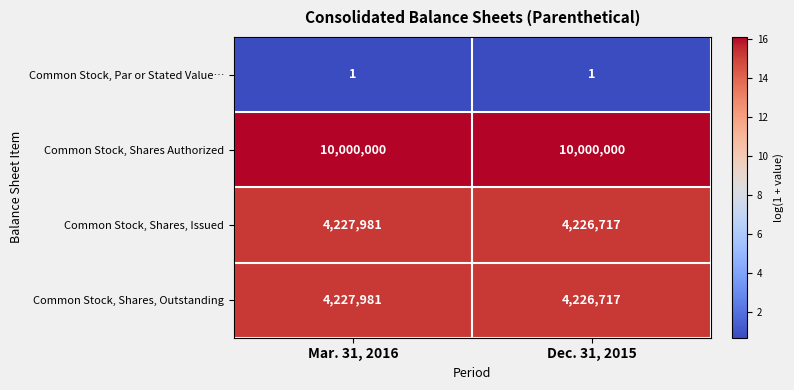

What is the maximum value for Common Stock, Shares, Issued?

4227981